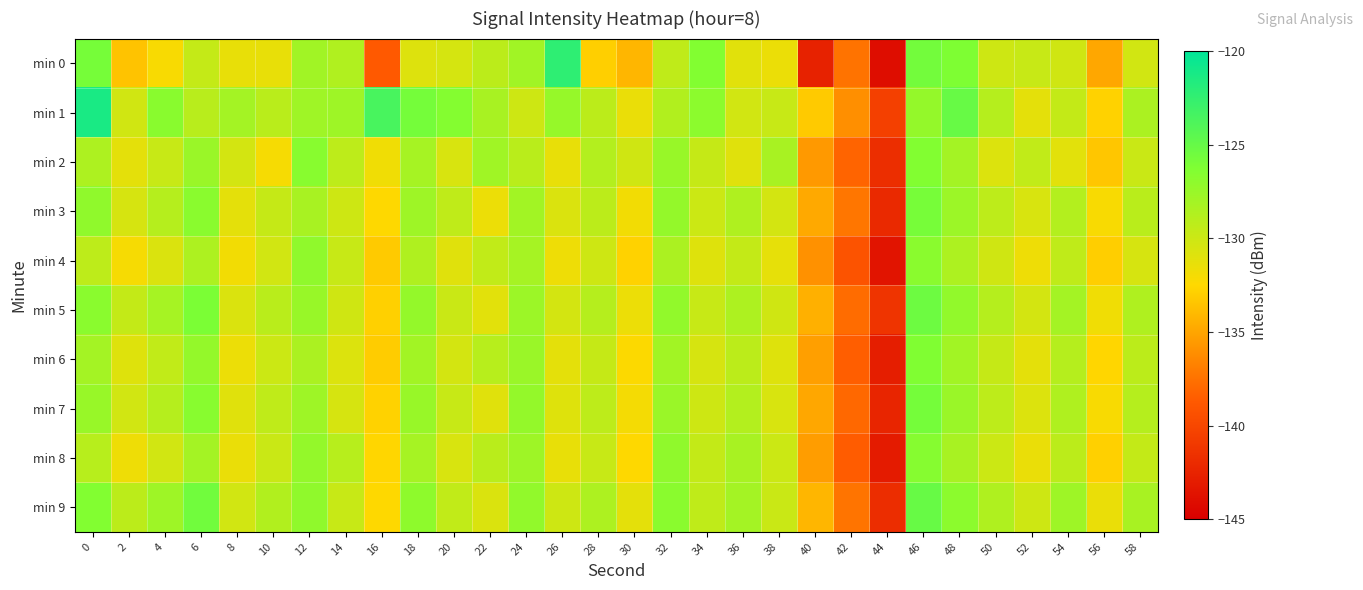

Which has a higher value, 12 or 48?

48